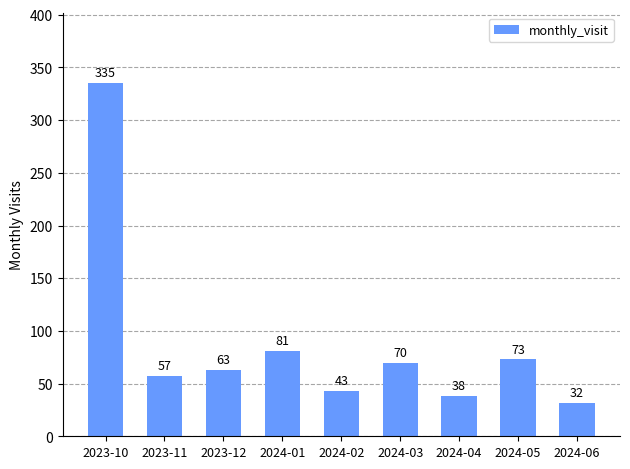

What is the change in value from 2024-02 to 2024-06?

-11